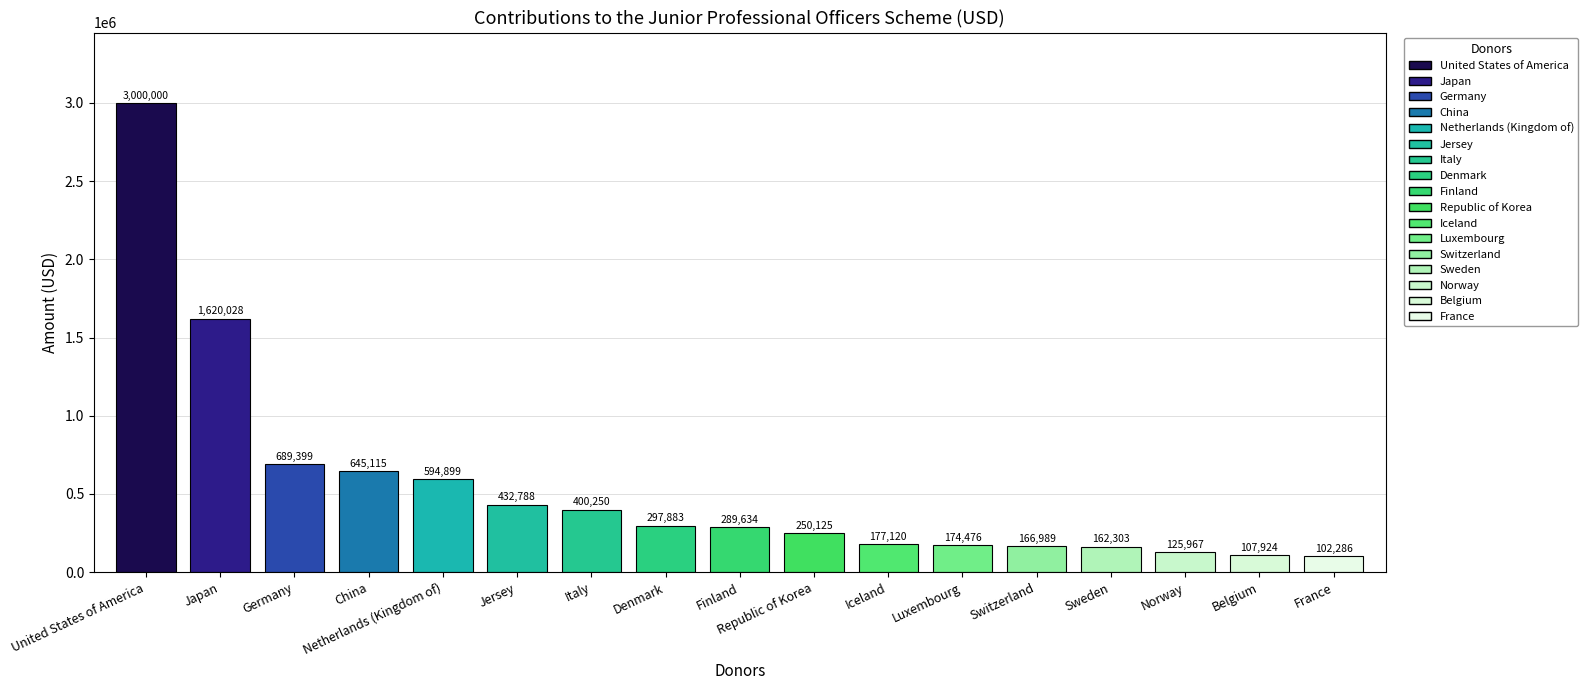

True or false: the data shows 689399.2 at Germany.

True